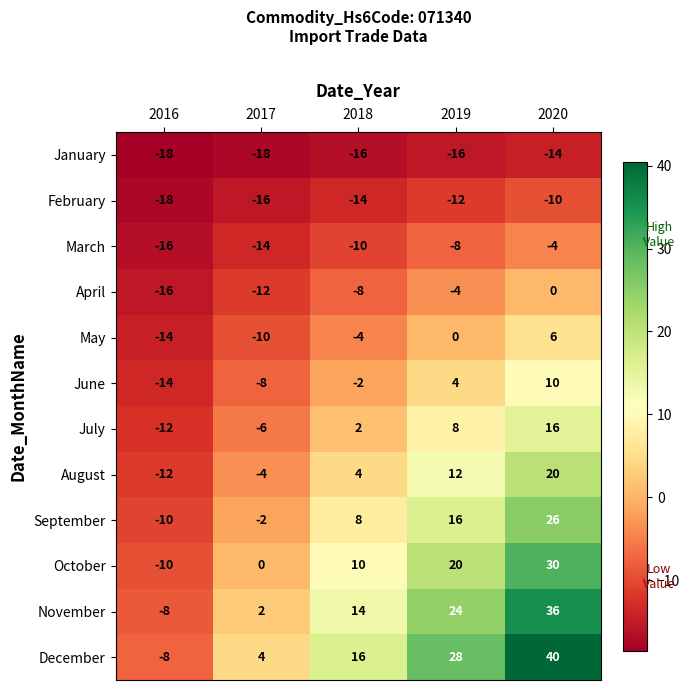

The value of September at 2020 is 26. True or false?

True